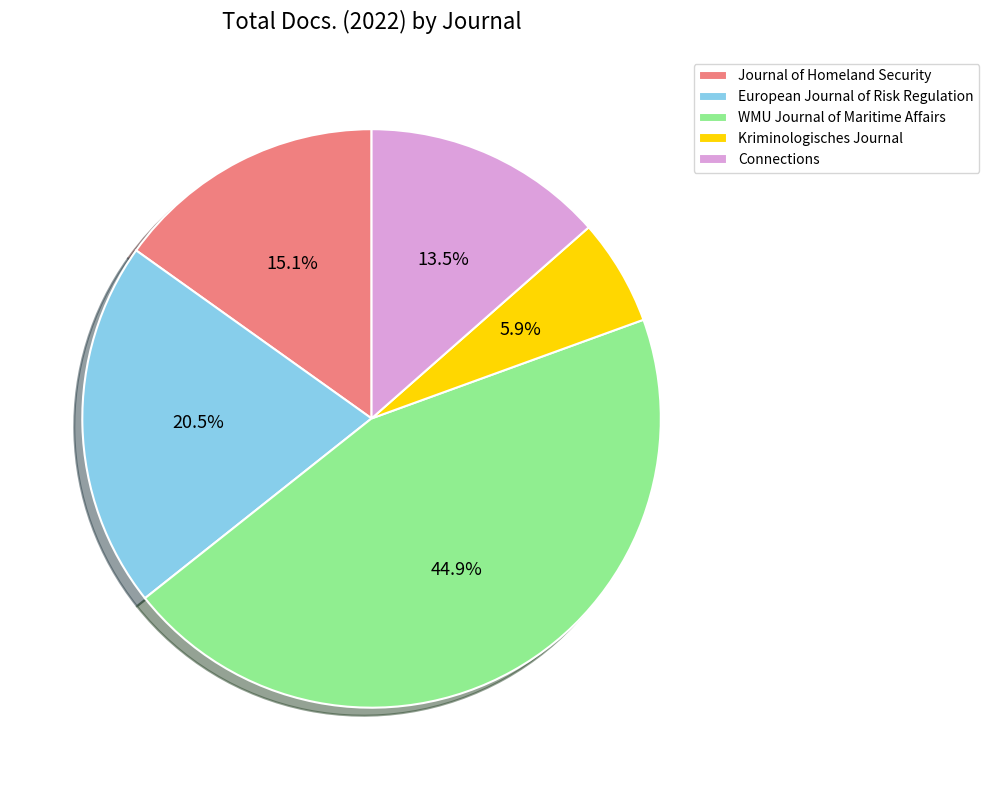

Is there a majority slice in this chart?

No